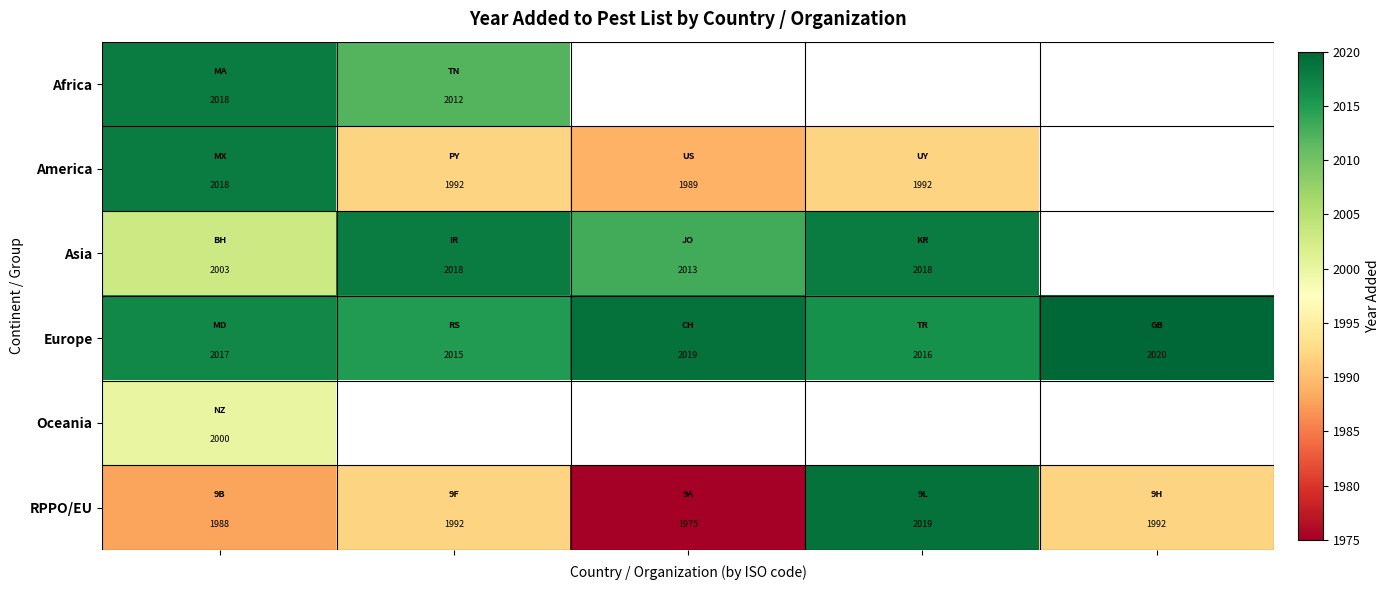

What is the maximum value for RPPO/EU?

2019